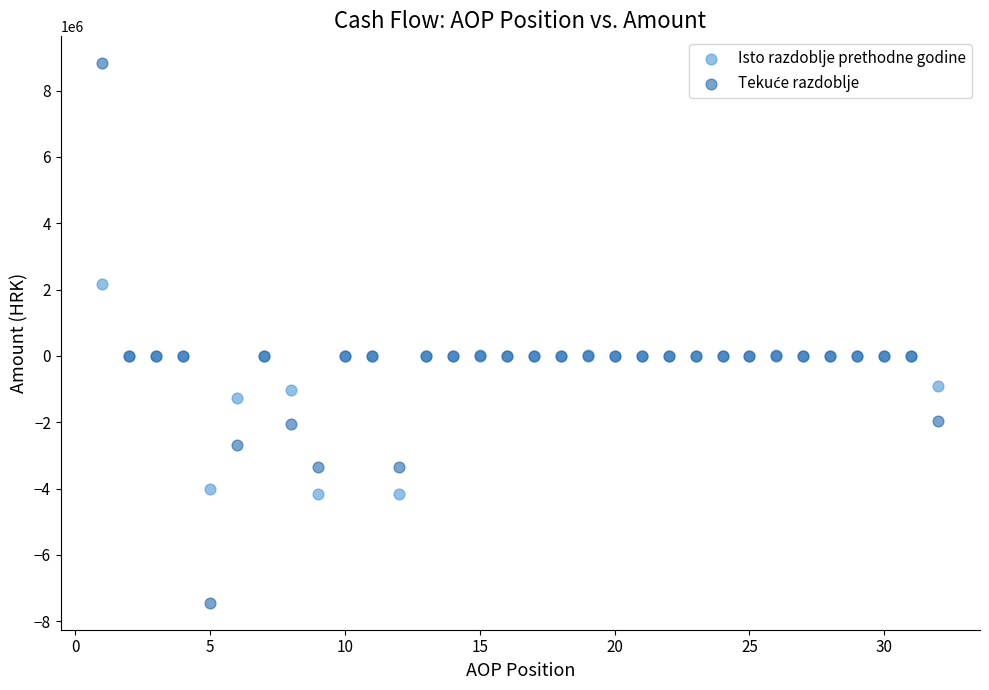

What is the X range (max minus min) for the scatter plot?

31